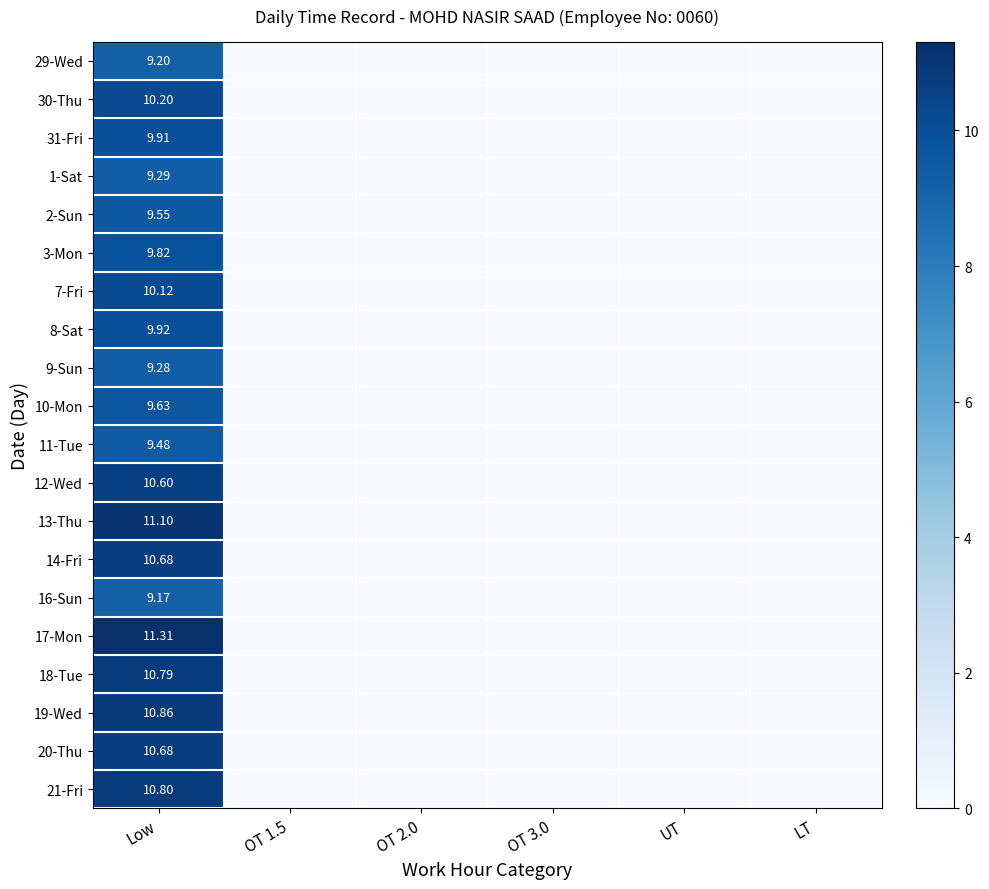

Which category has the highest value in the 21-Fri series?

Low